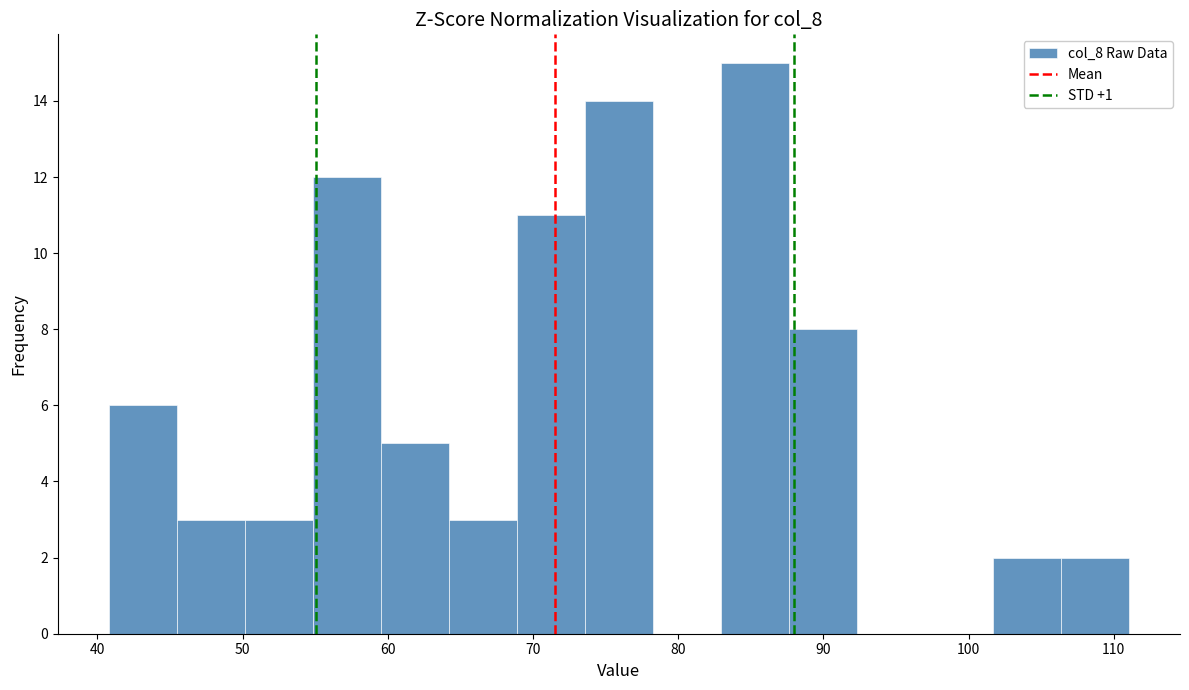

Reading left to right, transcribe this chart: for each bar, give the range it covers on the x-axis and its height. Neither the bar edges nor the heights are printed on the chart, so give them approximately, as read against the axes.

41 to 45: 6
45 to 50: 3
50 to 55: 3
55 to 60: 12
60 to 64: 5
64 to 69: 3
69 to 74: 11
74 to 78: 14
78 to 83: 0
83 to 88: 15
88 to 92: 8
92 to 97: 0
97 to 102: 0
102 to 106: 2
106 to 111: 2